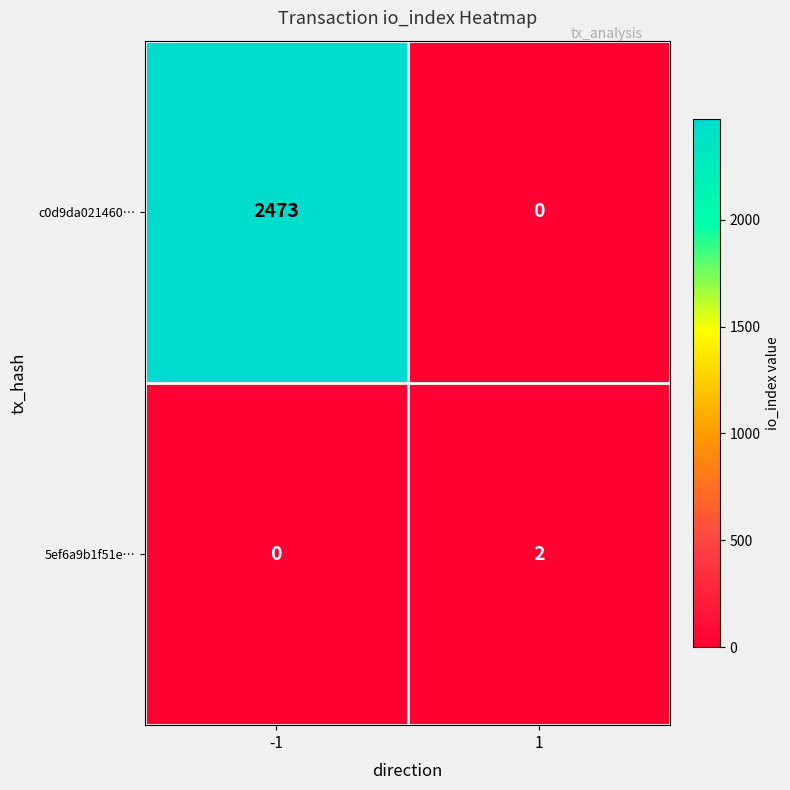

Is it true that 5ef6a9b1f51e… equals 1 at 1?

False